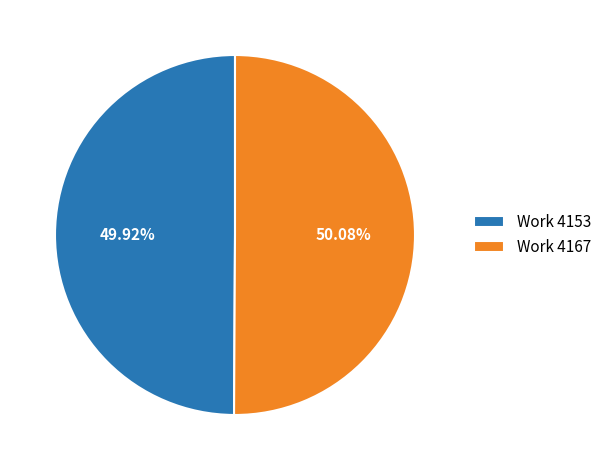

Is there any slice that represents more than half of the pie?

Yes